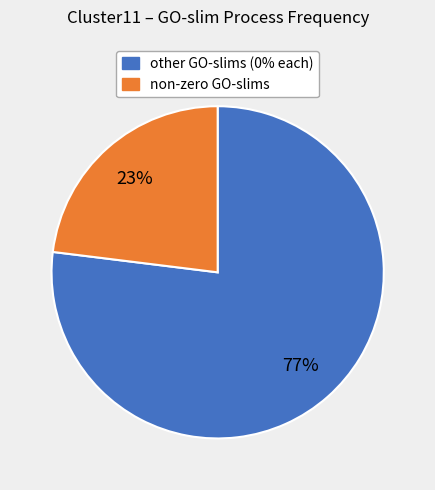

Does any single category account for the majority?

Yes